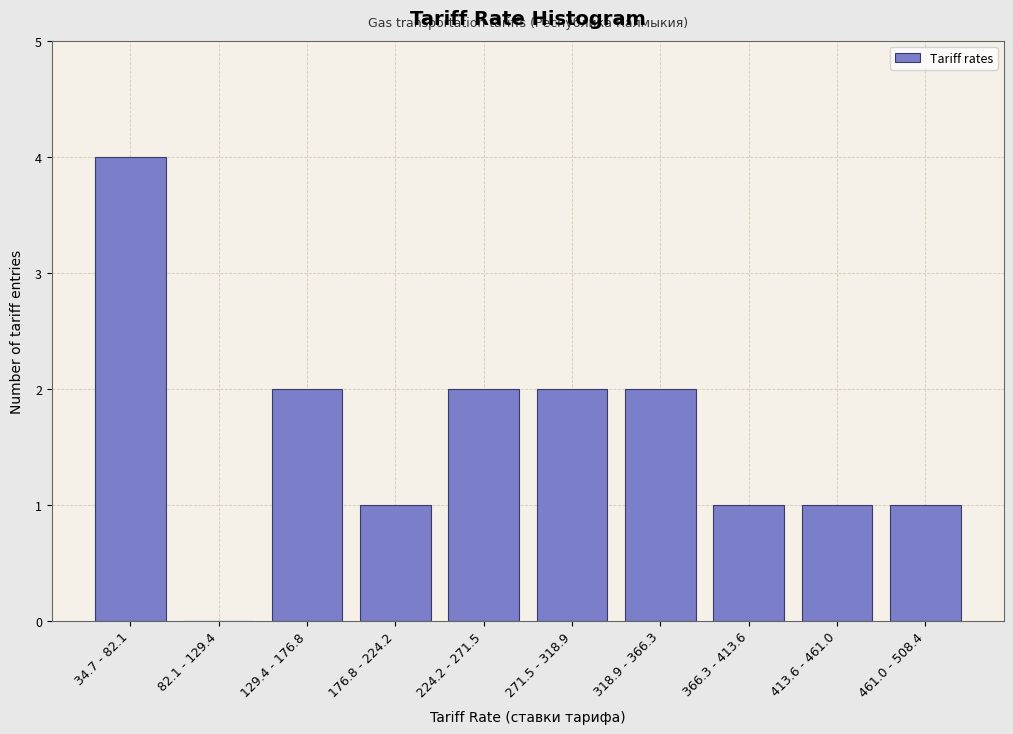

Reading right to left, list all the values displayed in this chart.

461.0 - 508.4=1	413.6 - 461.0=1	366.3 - 413.6=1	318.9 - 366.3=2	271.5 - 318.9=2	224.2 - 271.5=2	176.8 - 224.2=1	129.4 - 176.8=2	82.1 - 129.4=0	34.7 - 82.1=4